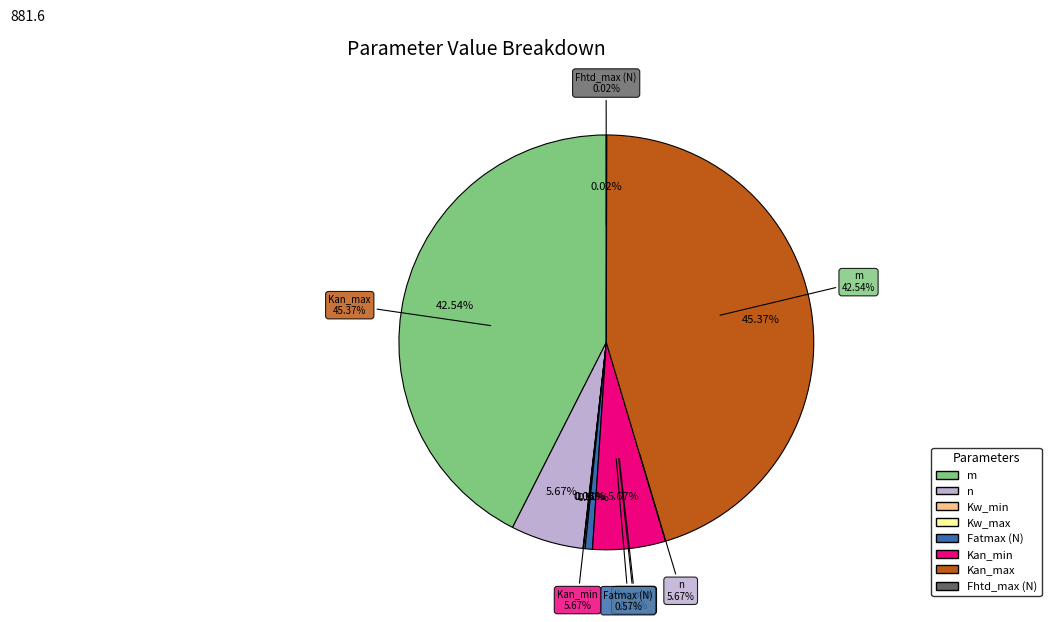

To the nearest percent, what is the average slice percentage?

12%